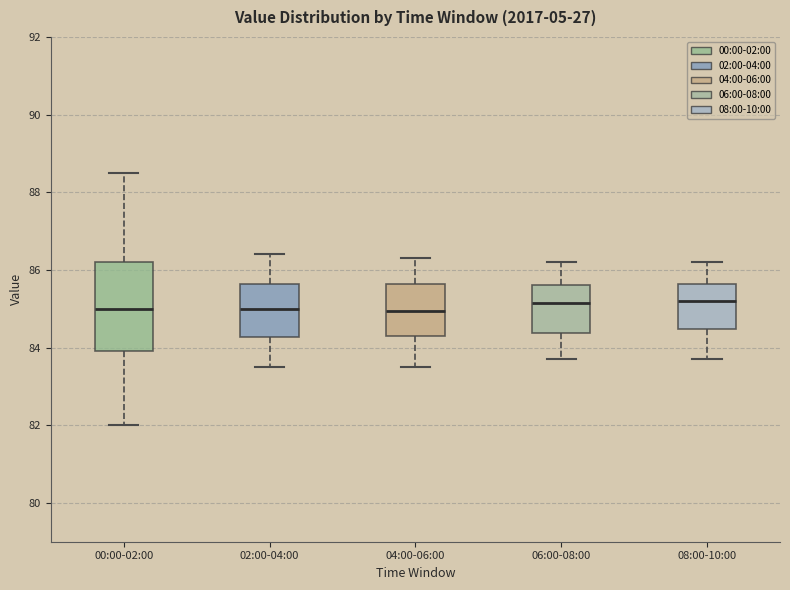

Reading left to right, transcribe this box plot: for each box, give where its median line is, the range the box spans, and where its two whiskers end, as read against the y-axis. The values are not printed on the chart, so give them approximately, as read against the axis.

00:00-02:00: median 85.0, box 84.0 to 86.2, whiskers 82.0 to 88.6
02:00-04:00: median 85.0, box 84.2 to 85.6, whiskers 83.6 to 86.4
04:00-06:00: median 85.0, box 84.4 to 85.6, whiskers 83.6 to 86.4
06:00-08:00: median 85.2, box 84.4 to 85.6, whiskers 83.8 to 86.2
08:00-10:00: median 85.2, box 84.4 to 85.6, whiskers 83.8 to 86.2